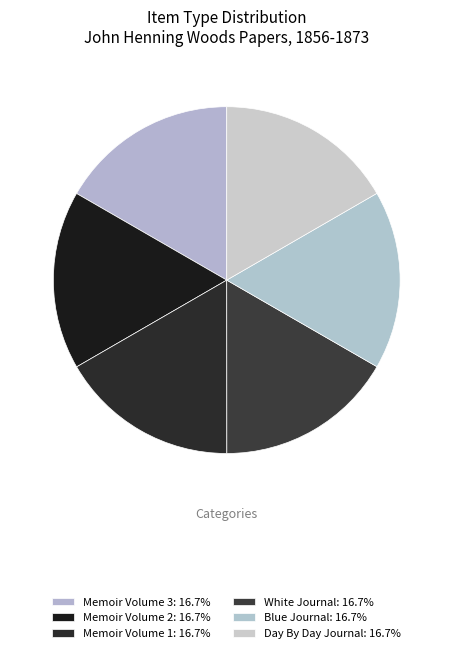

How many slices are in this pie chart?

6